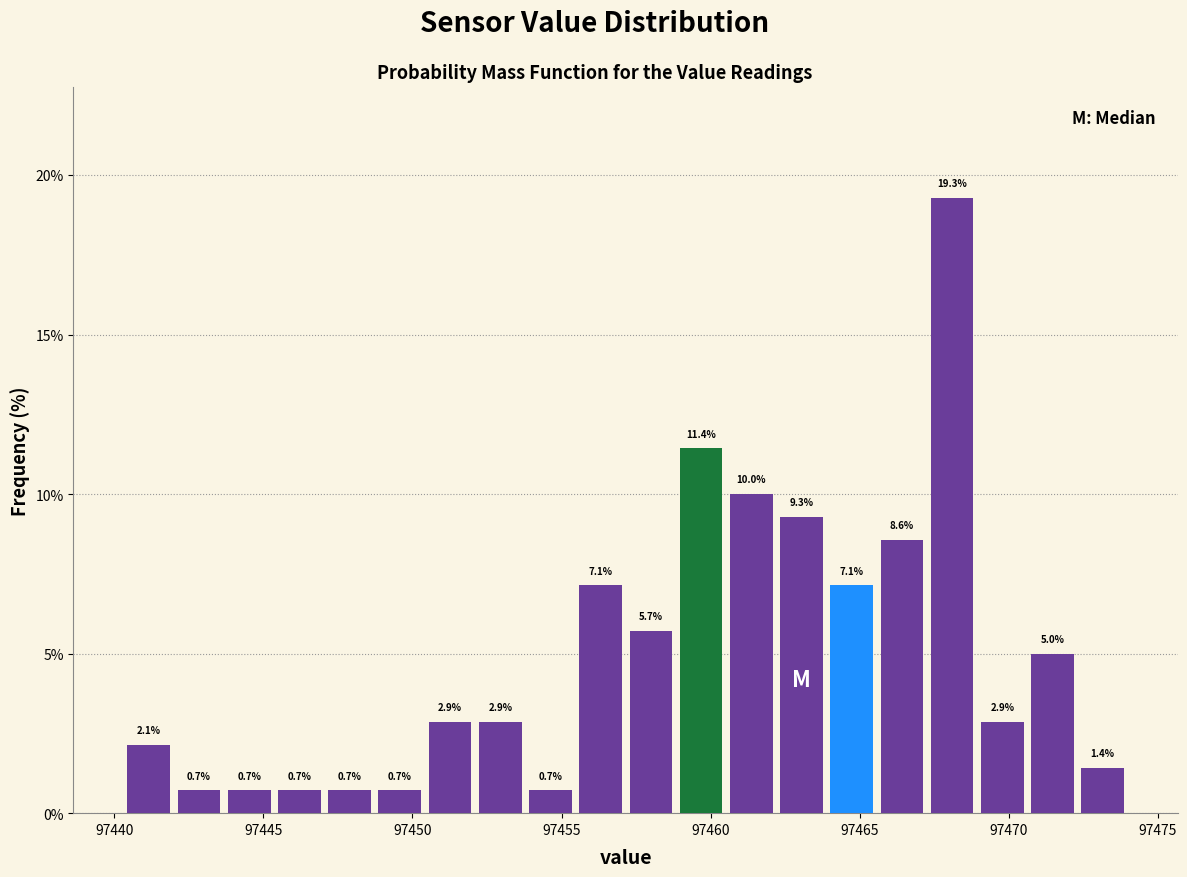

Around what value on the x-axis is the tallest bar? Give the approximate position of its centre, as read against the axis.

97468.0